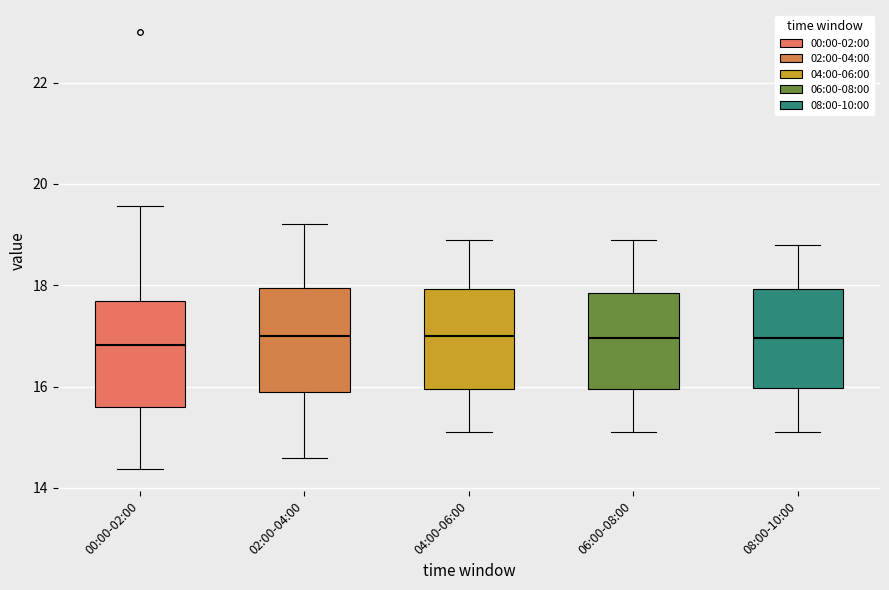

Reading left to right, read every box against the y-axis: the position of its median line, the range the box covers, and the ends of its whiskers. The values are not printed on the chart, so give them approximately, as read against the axis.

00:00-02:00: median 16.8, box 15.6 to 17.6, whiskers 14.4 to 19.6
02:00-04:00: median 17.0, box 16.0 to 18.0, whiskers 14.6 to 19.2
04:00-06:00: median 17.0, box 16.0 to 18.0, whiskers 15.2 to 19.0
06:00-08:00: median 17.0, box 16.0 to 17.8, whiskers 15.2 to 19.0
08:00-10:00: median 17.0, box 16.0 to 18.0, whiskers 15.2 to 18.8